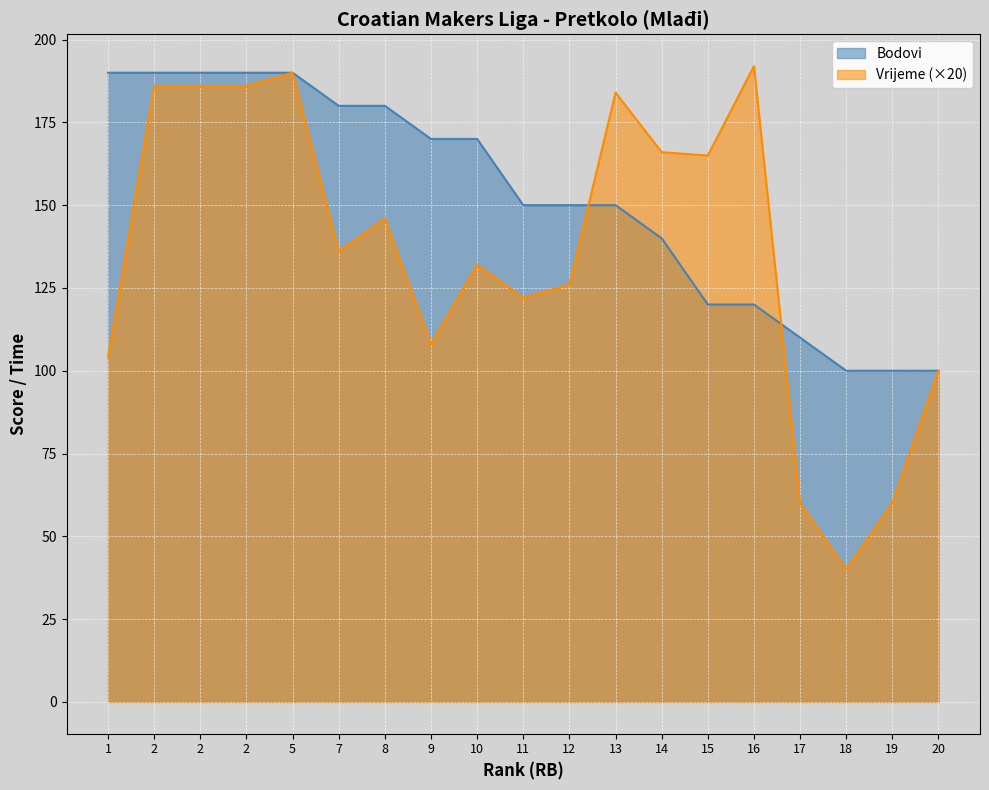

Which series changed the most between 7 and 10?

Bodovi